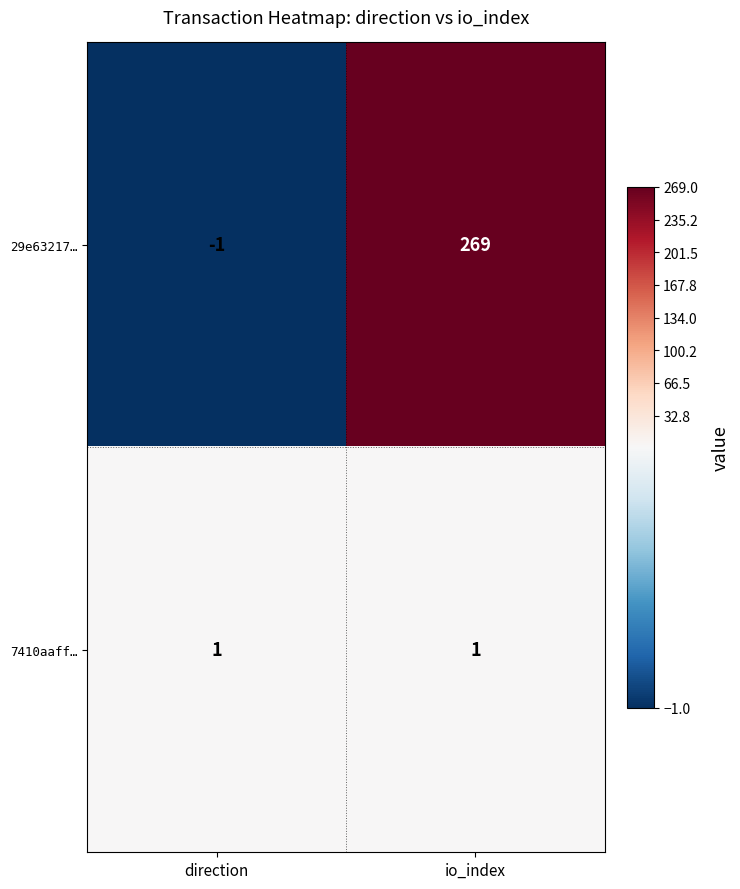

Is it true that 29e63217… equals 0 at direction?

False